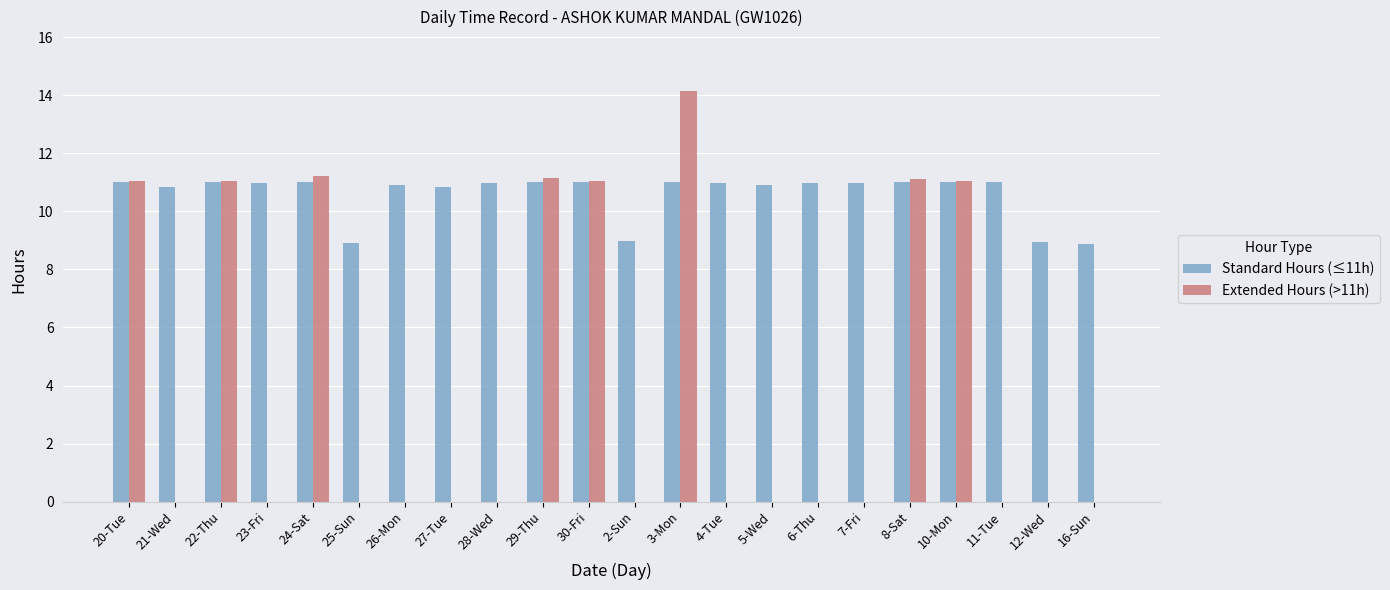

What is the sum of all Standard Hours (≤11h) values?

233.1